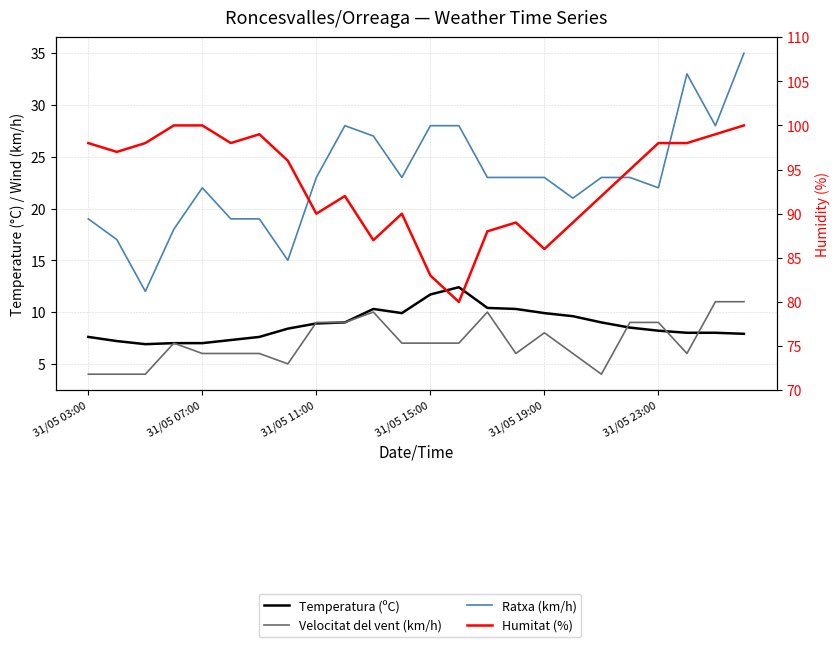

True or false: Humitat (%) has a value of 92.0 at 18.

True